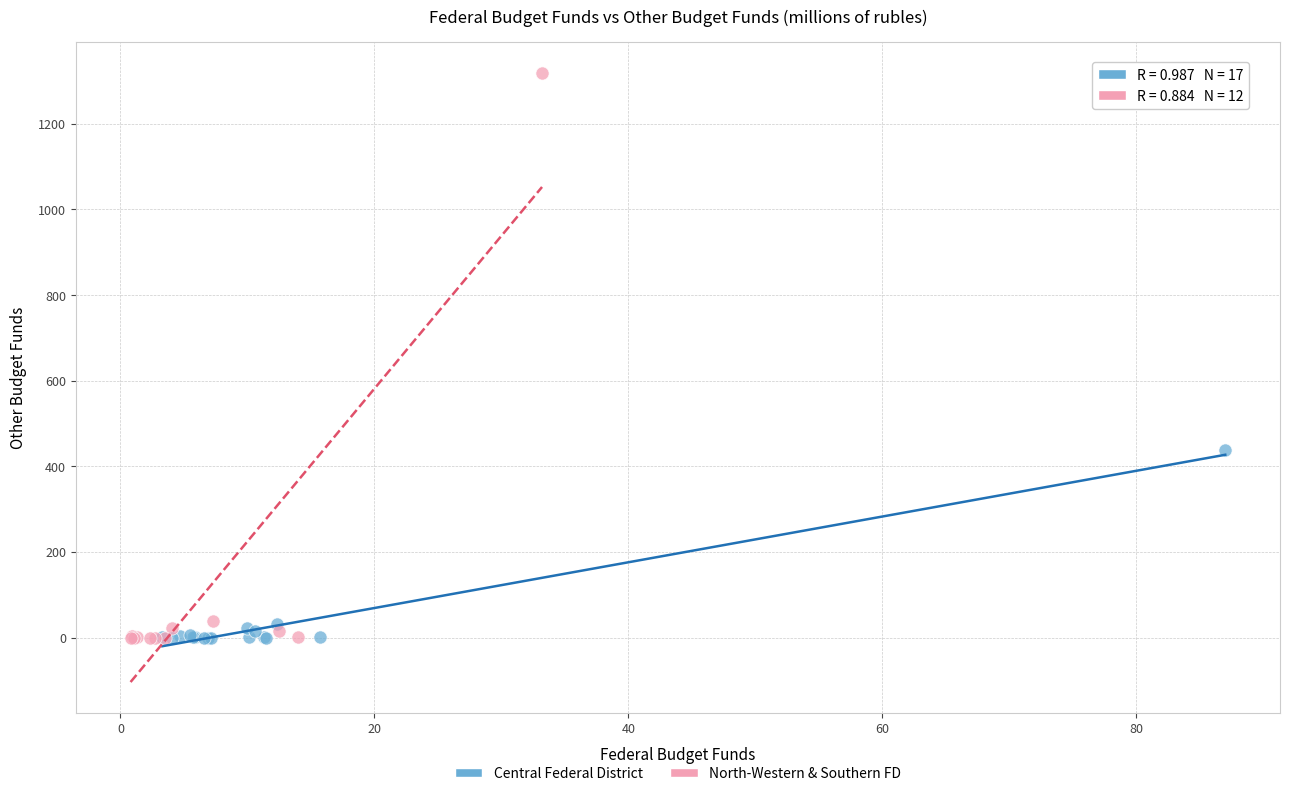

Which series contains the highest Y value?

North-Western & Southern FD